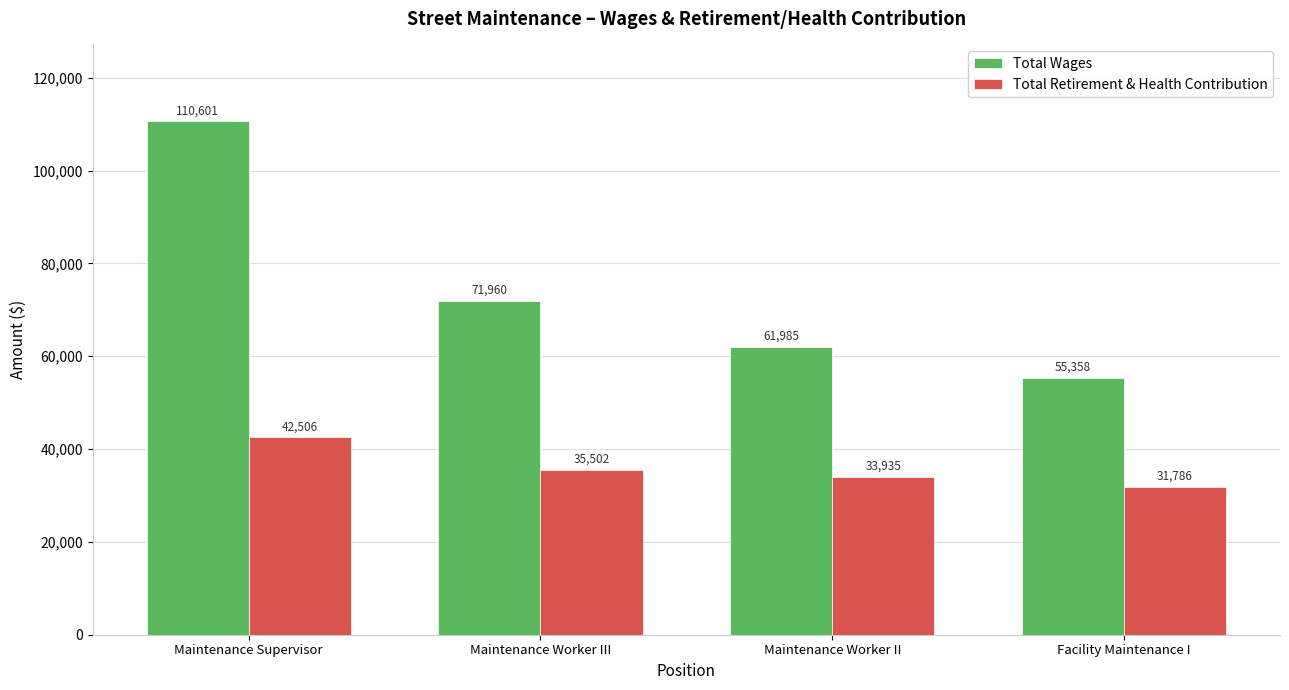

What are all the series names shown in the legend?

Total Wages, Total Retirement & Health Contribution